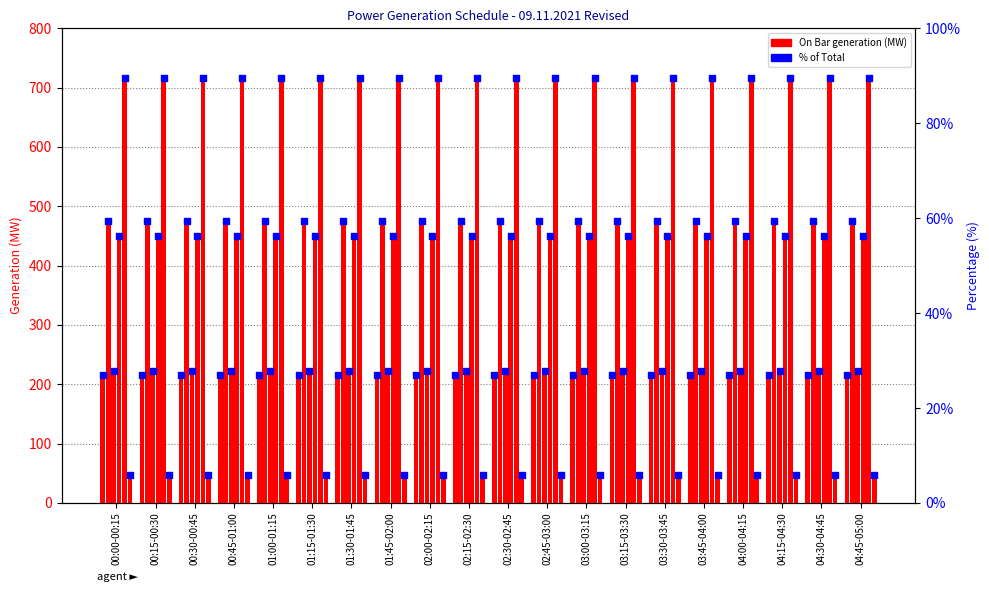

At how many categories does at least one series exceed 100?

20